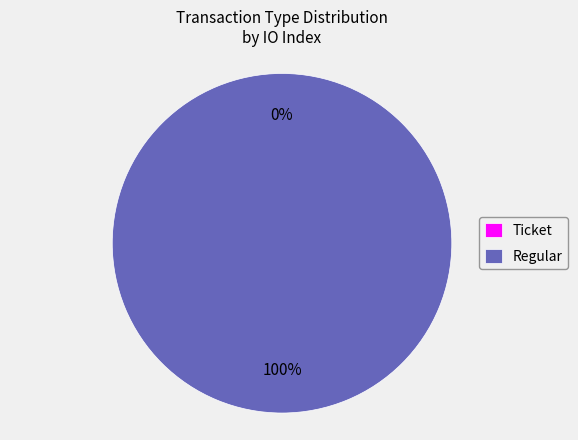

How many slices are in this pie chart?

2